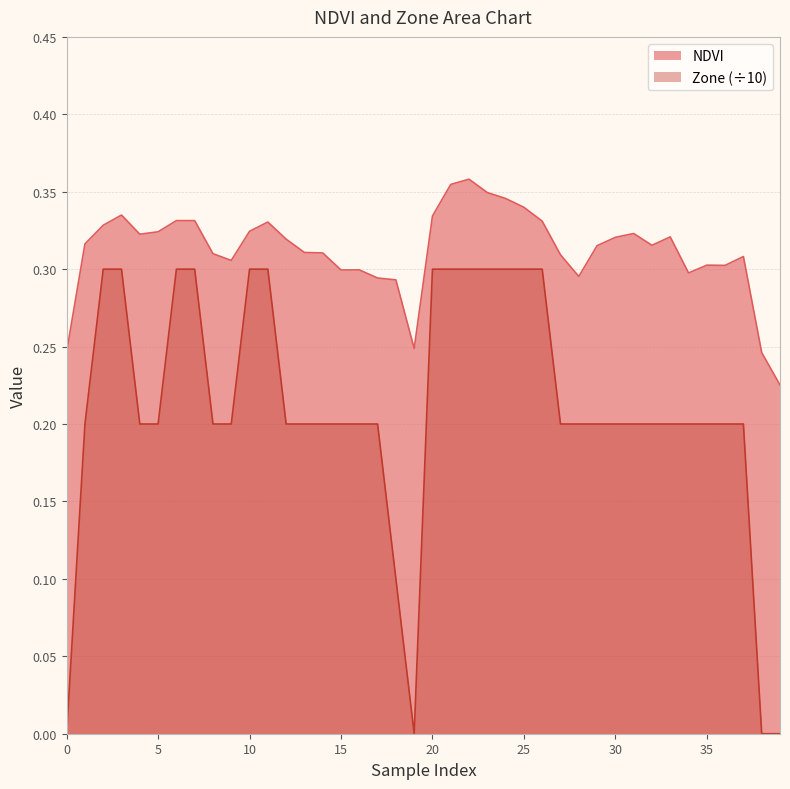

Count the number of categories in the chart.

40